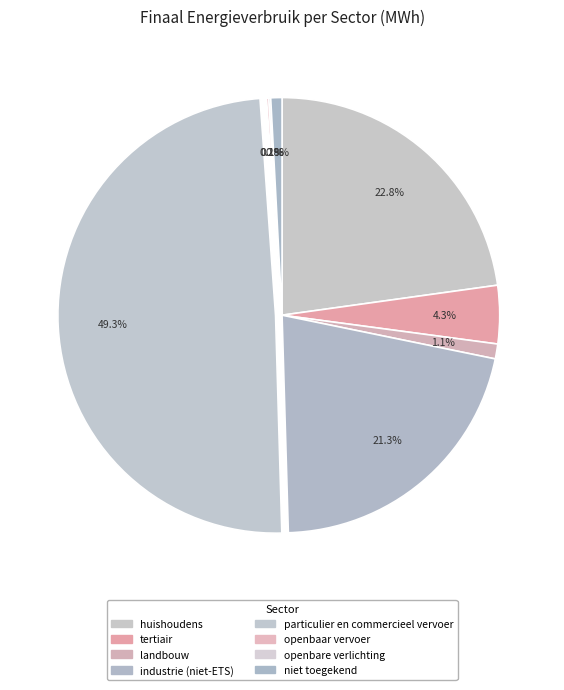

Which slice is the smallest?

openbare verlichting